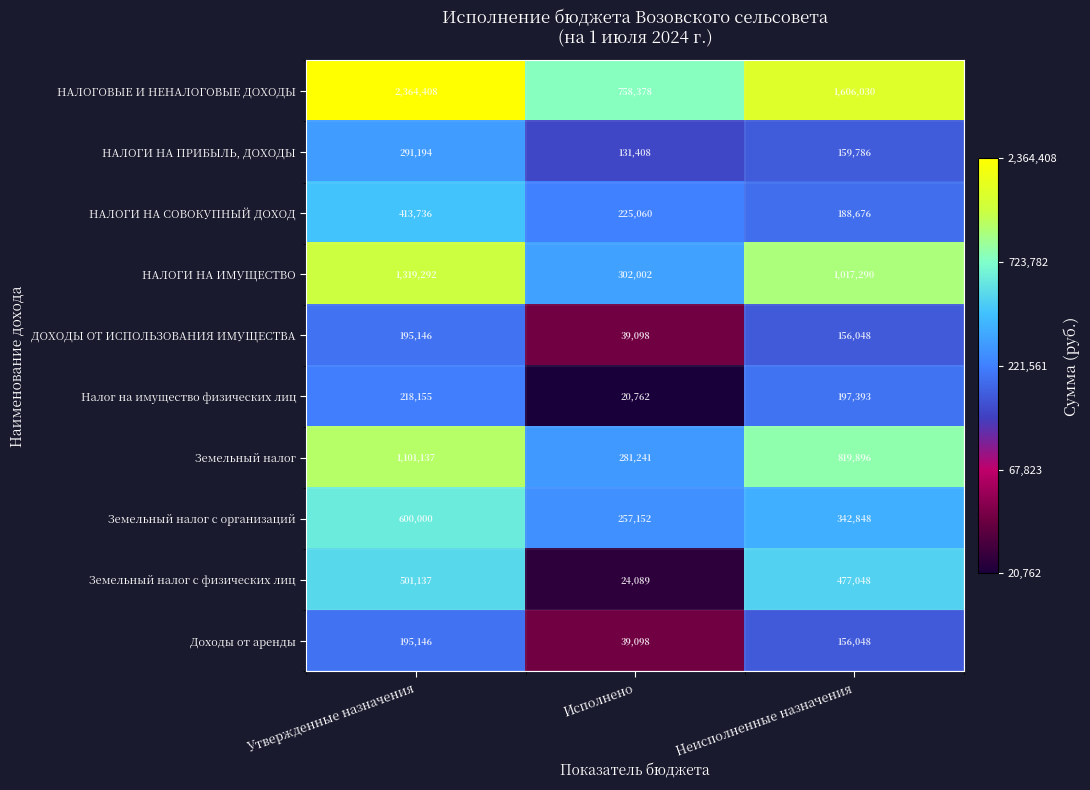

At which label does Земельный налог с физических лиц first exceed 477048?

Утвержденные назначения